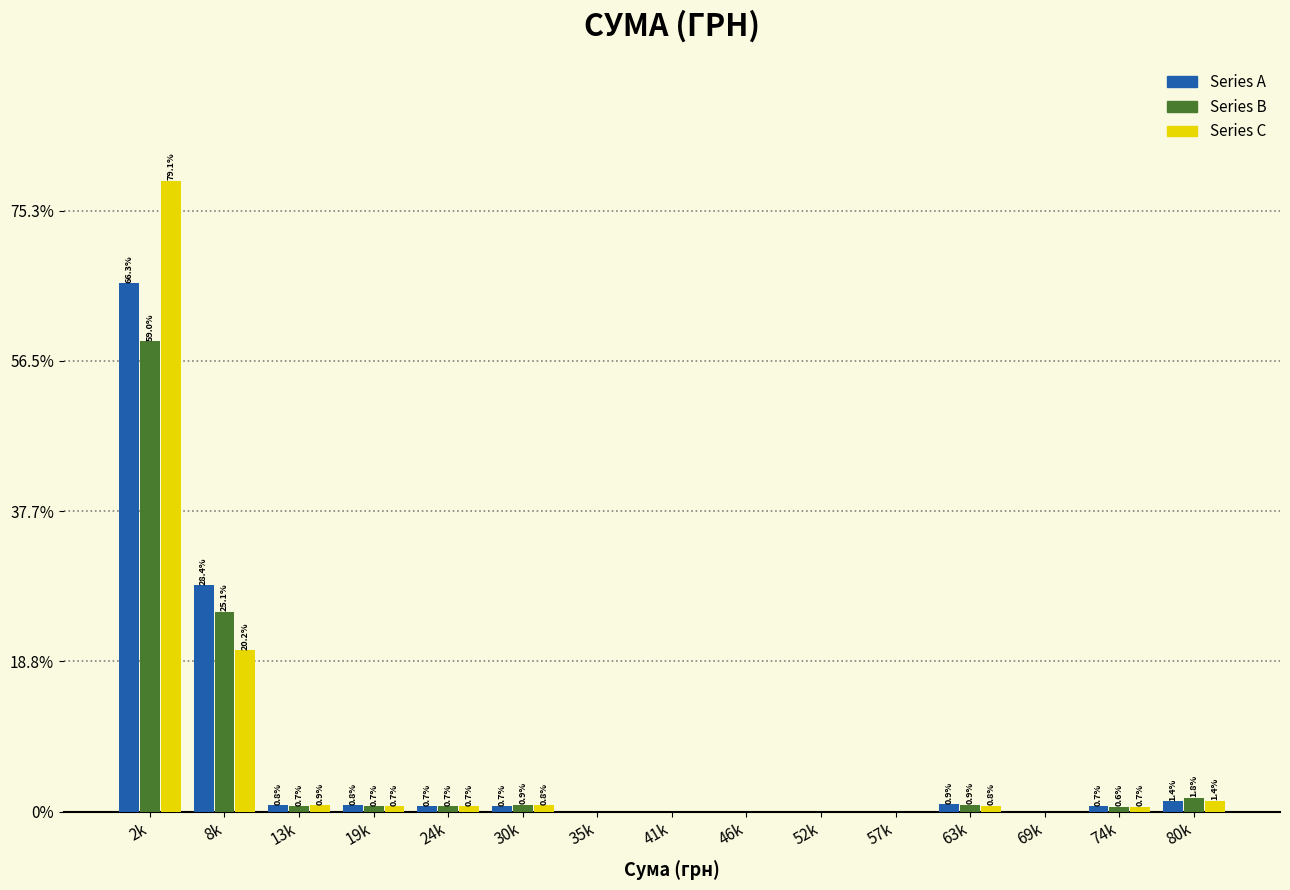

Reading right to left, transcribe all the data shown in this chart.

Series A: 80k=1.4	74k=0.7	69k=0.0	63k=0.9	57k=0.0	52k=0.0	46k=0.0	41k=0.0	35k=0.0	30k=0.7	24k=0.7	19k=0.8	13k=0.8	8k=28.4	2k=66.3
Series B: 80k=1.8	74k=0.6	69k=0.0	63k=0.9	57k=0.0	52k=0.0	46k=0.0	41k=0.0	35k=0.0	30k=0.9	24k=0.7	19k=0.7	13k=0.7	8k=25.1	2k=59.0
Series C: 80k=1.4	74k=0.7	69k=0.0	63k=0.8	57k=0.0	52k=0.0	46k=0.0	41k=0.0	35k=0.0	30k=0.8	24k=0.7	19k=0.7	13k=0.9	8k=20.2	2k=79.1